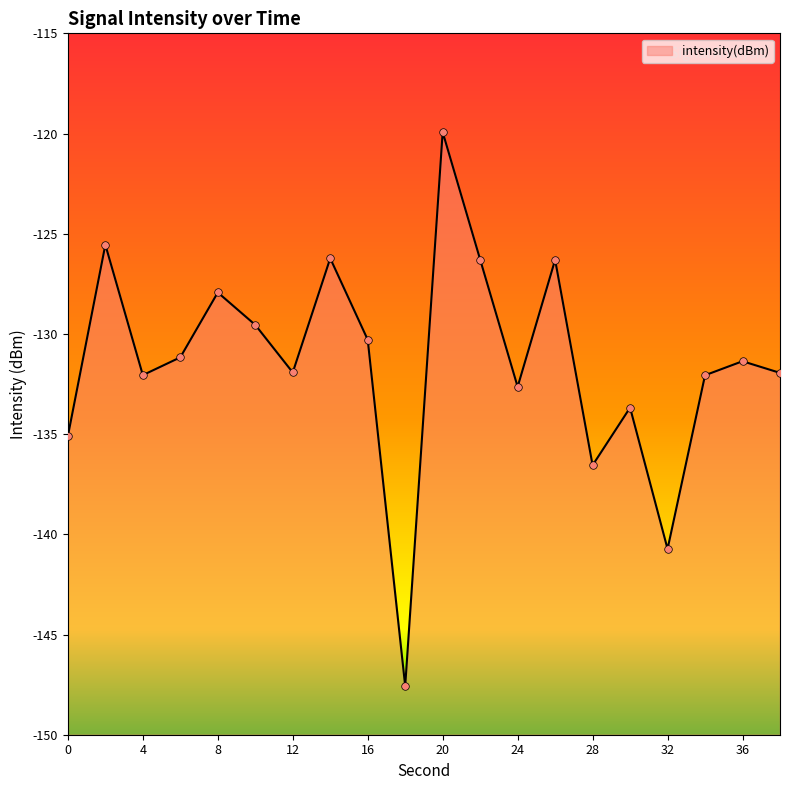

What is the change in value from 20 to 30?

-13.7